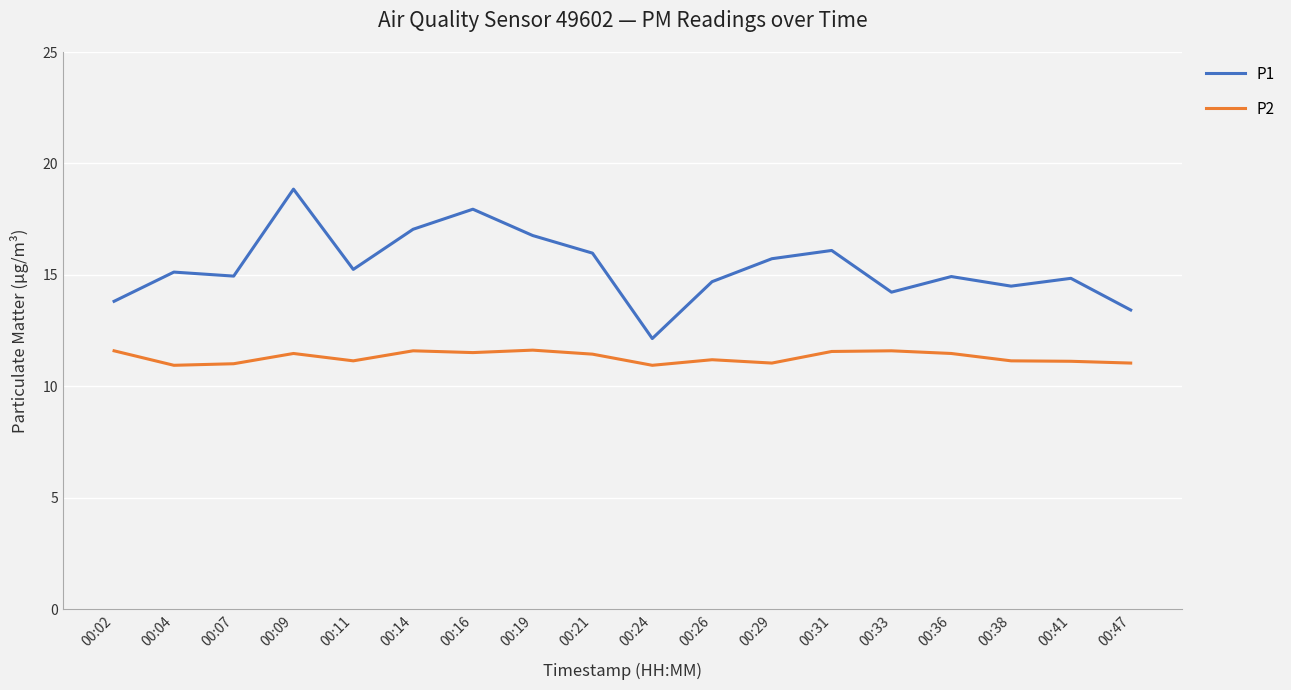

Rank the series by their average value, from lowest to highest.

P2, P1